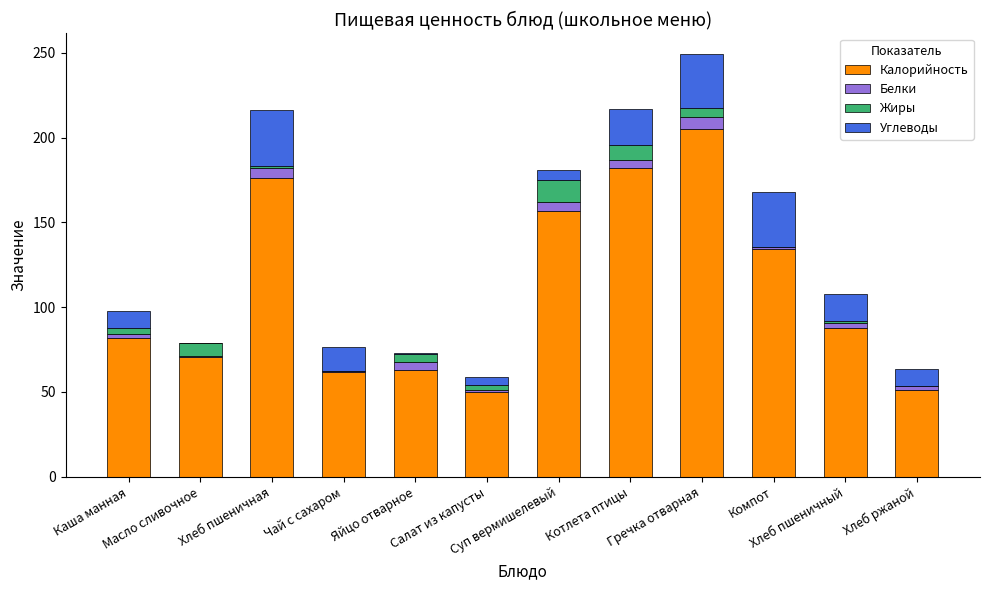

What are all the series names shown in the legend?

Калорийность, Белки, Жиры, Углеводы